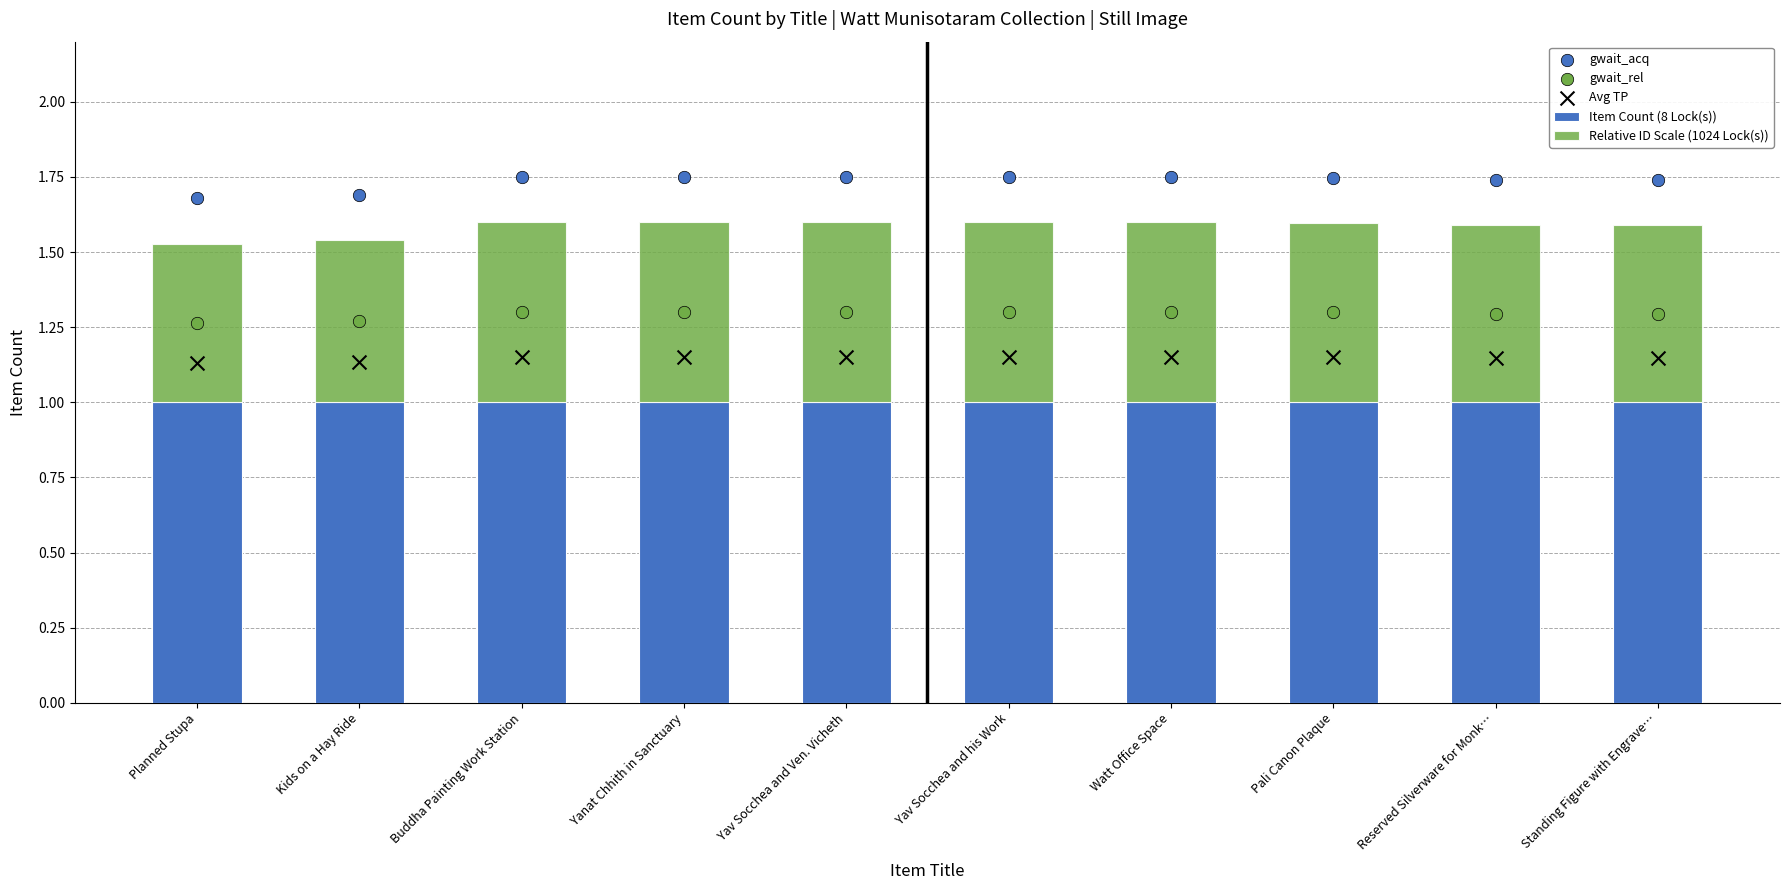

Is the value of Relative ID Scale (1024 Lock(s)) at Reserved Silverware for Monk… greater than the value of Avg TP at Yav Socchea and his Work?

No